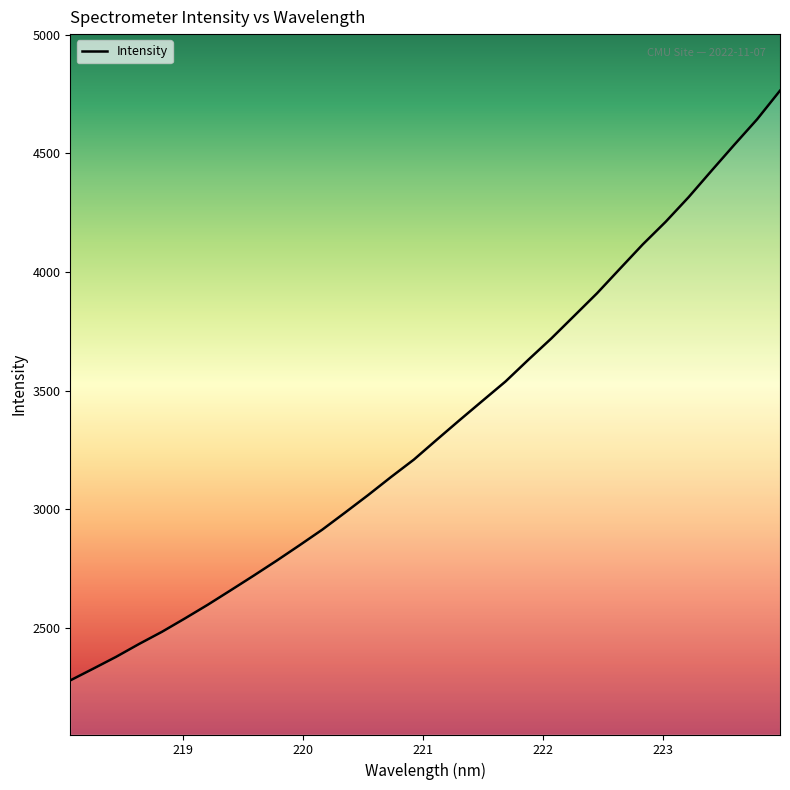

What is the greatest value displayed?

4764.6